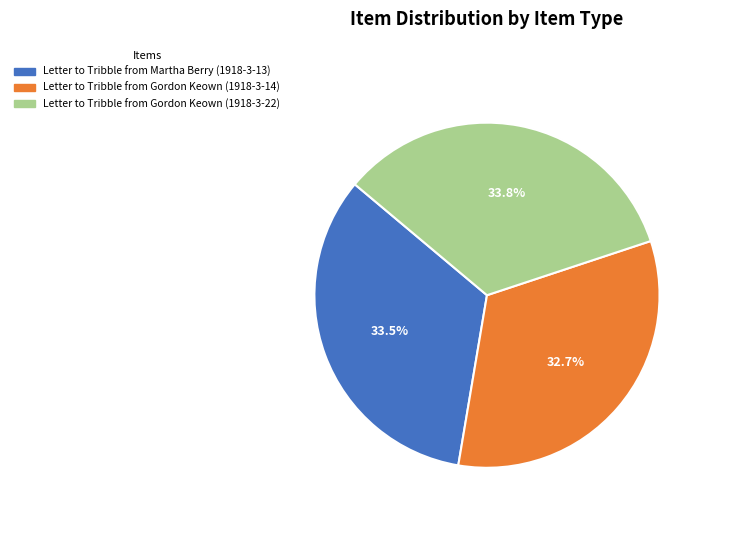

Does Letter to Tribble from Gordon Keown (1918-3-22) represent more than half of the total?

No